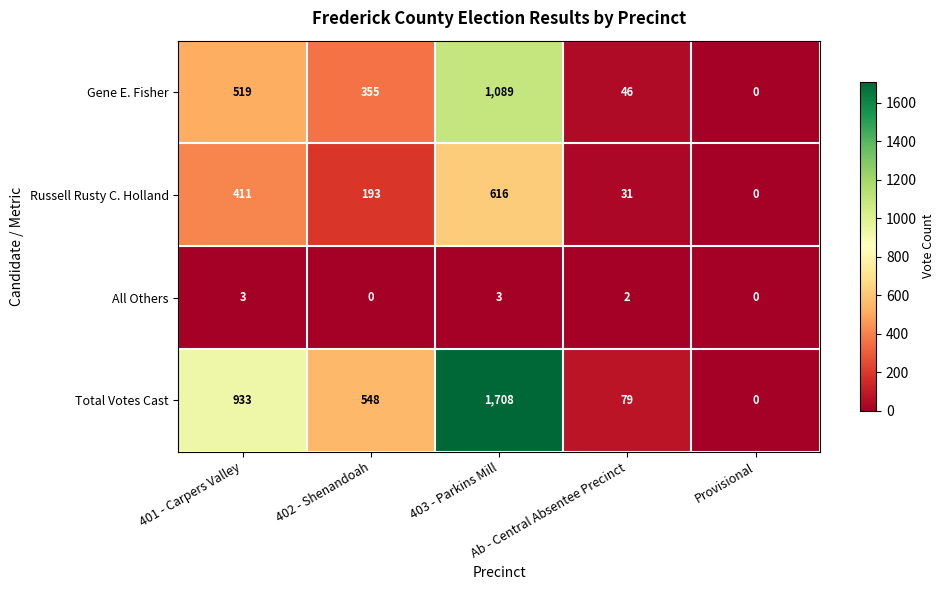

Rank the series by their maximum value, from highest to lowest.

Total Votes Cast, Gene E. Fisher, Russell Rusty C. Holland, All Others